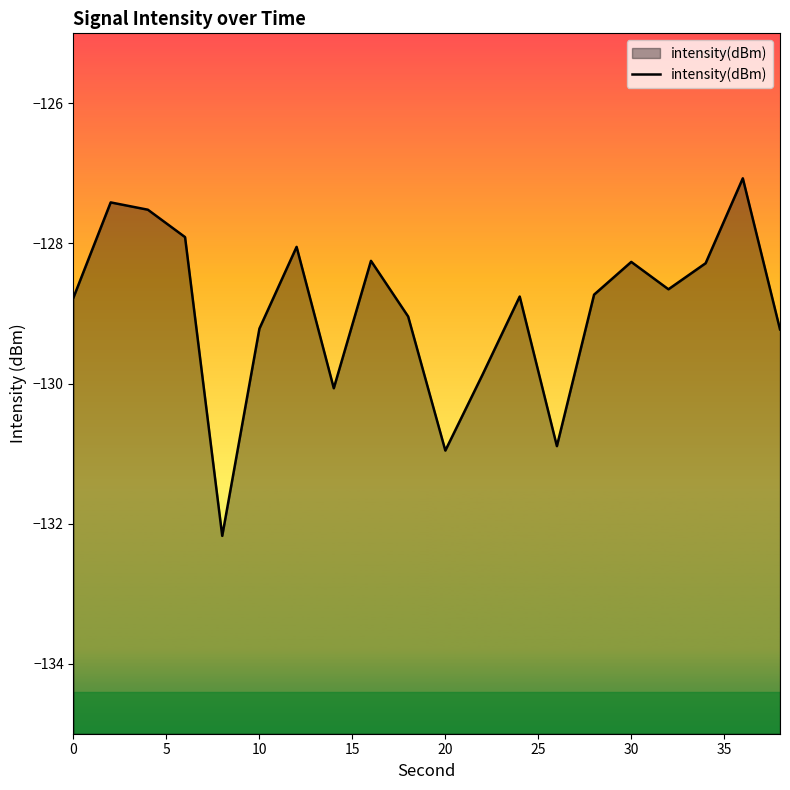

What value does the data have at 10?

-129.2